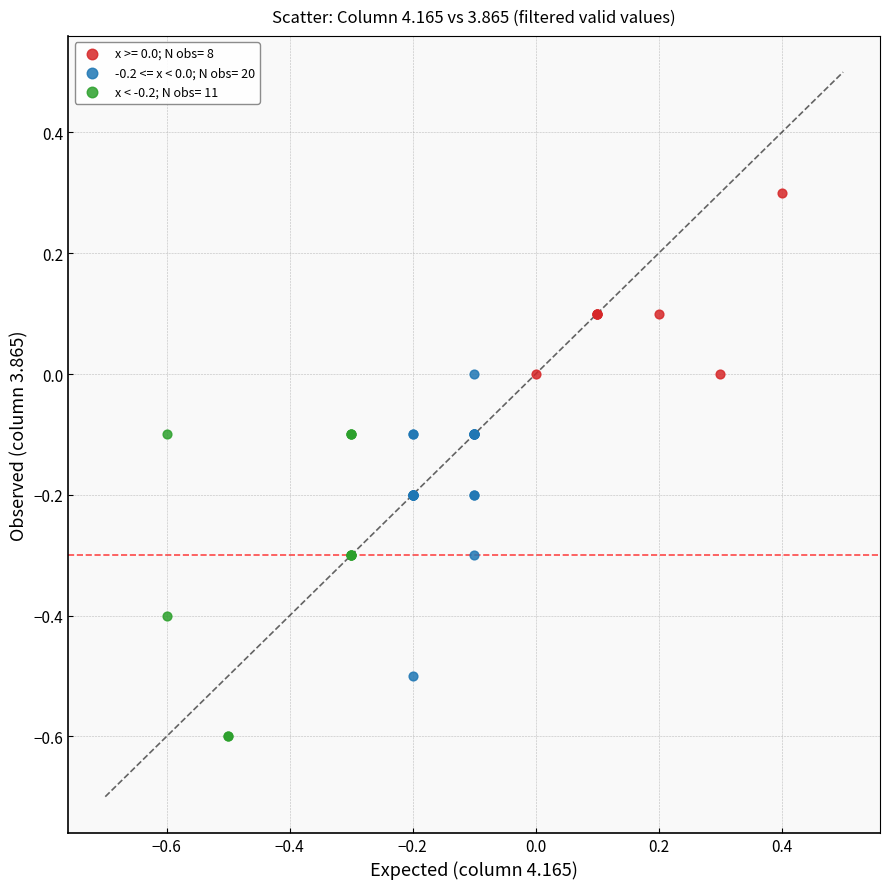

Which series reaches the maximum Y coordinate?

x >= 0.0; N obs= 8